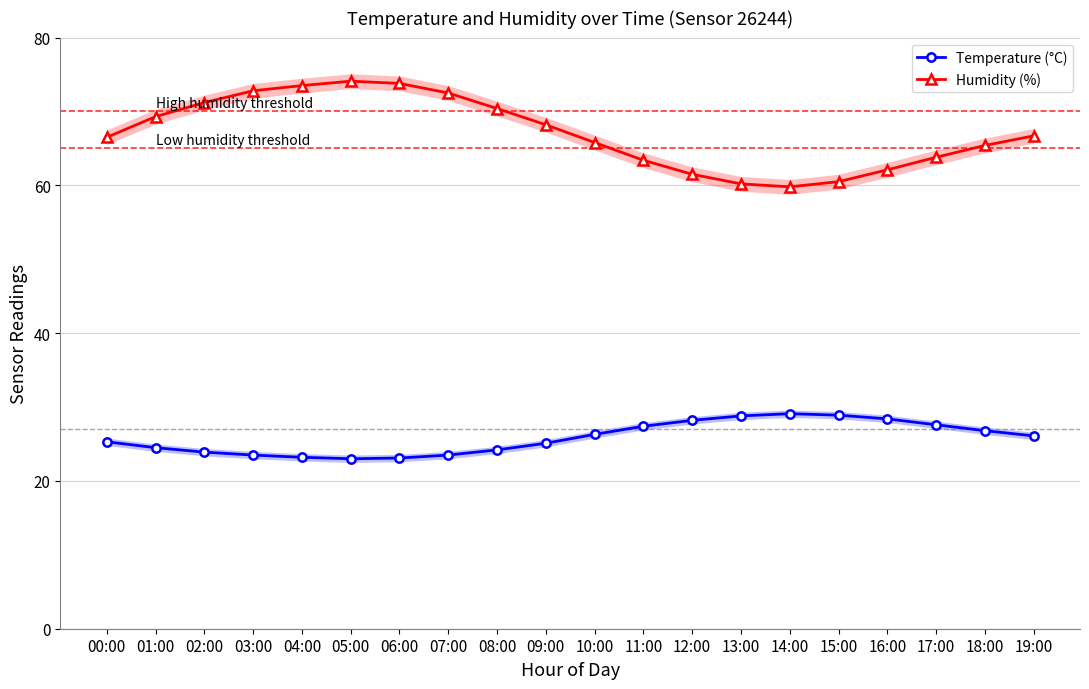

Which series has the largest total across all categories?

Humidity (%)